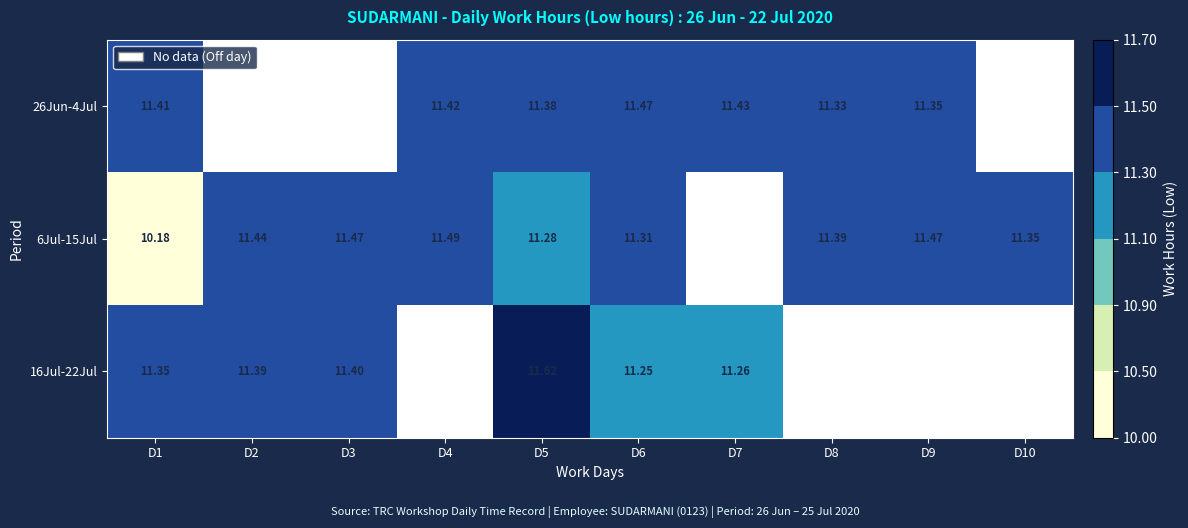

Which label corresponds to the largest value in the chart?

D5